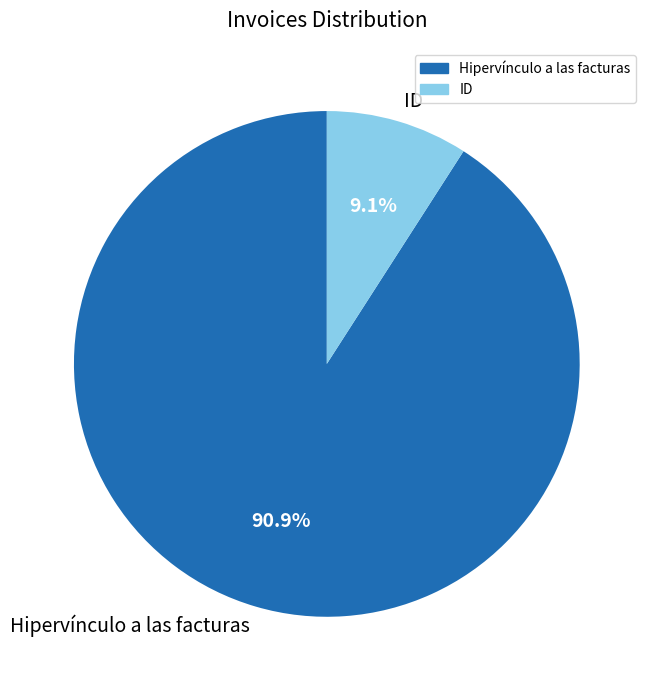

Does any single category account for the majority?

Yes